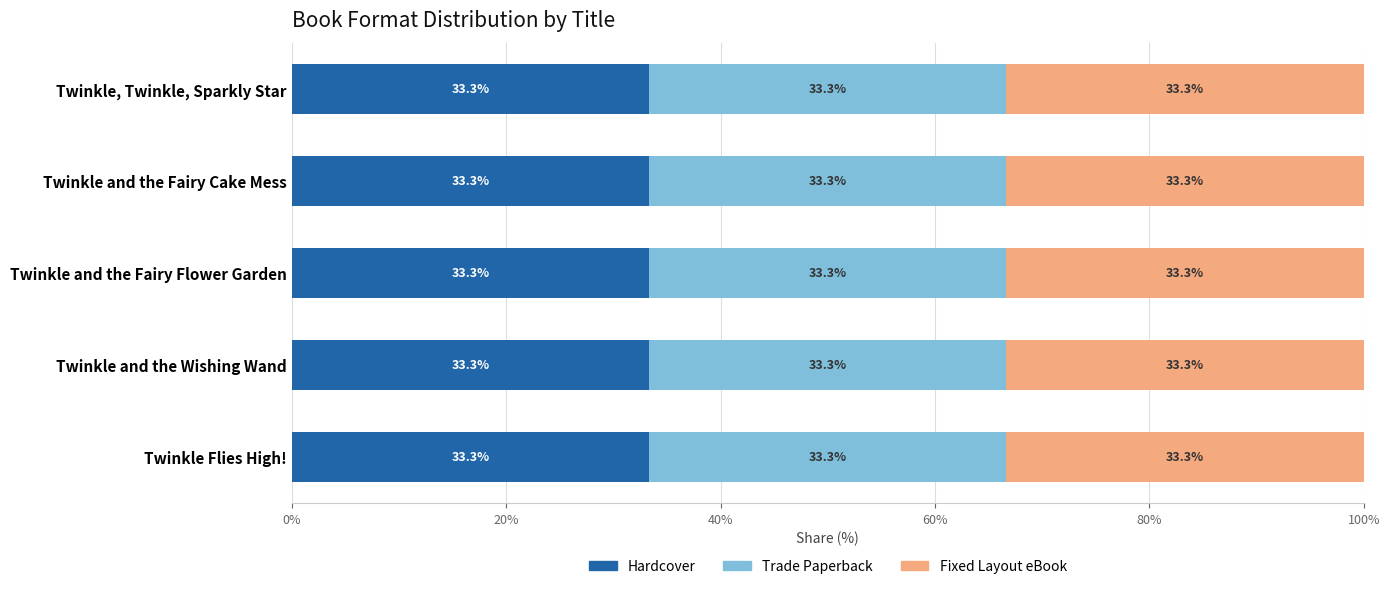

At Twinkle Flies High!, list the series in order from smallest to largest.

Hardcover, Trade Paperback, Fixed Layout eBook